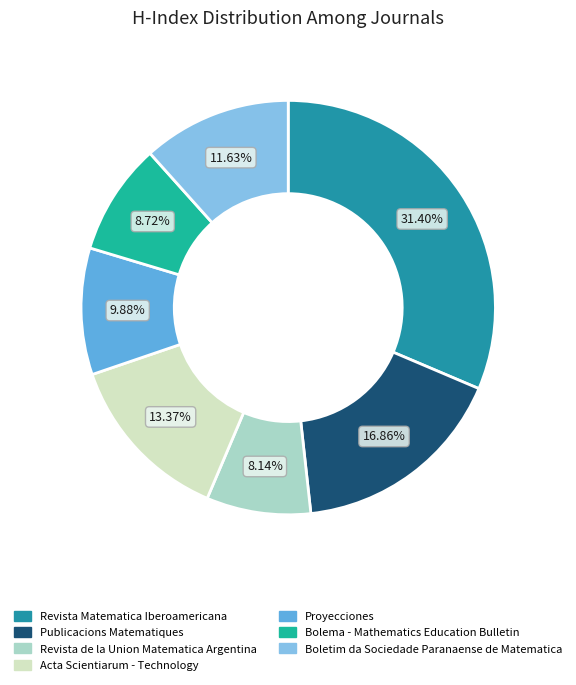

Rank the categories by value from highest to lowest.

Revista Matematica Iberoamericana, Publicacions Matematiques, Acta Scientiarum - Technology, Boletim da Sociedade Paranaense de Matematica, Proyecciones, Bolema - Mathematics Education Bulletin, Revista de la Union Matematica Argentina